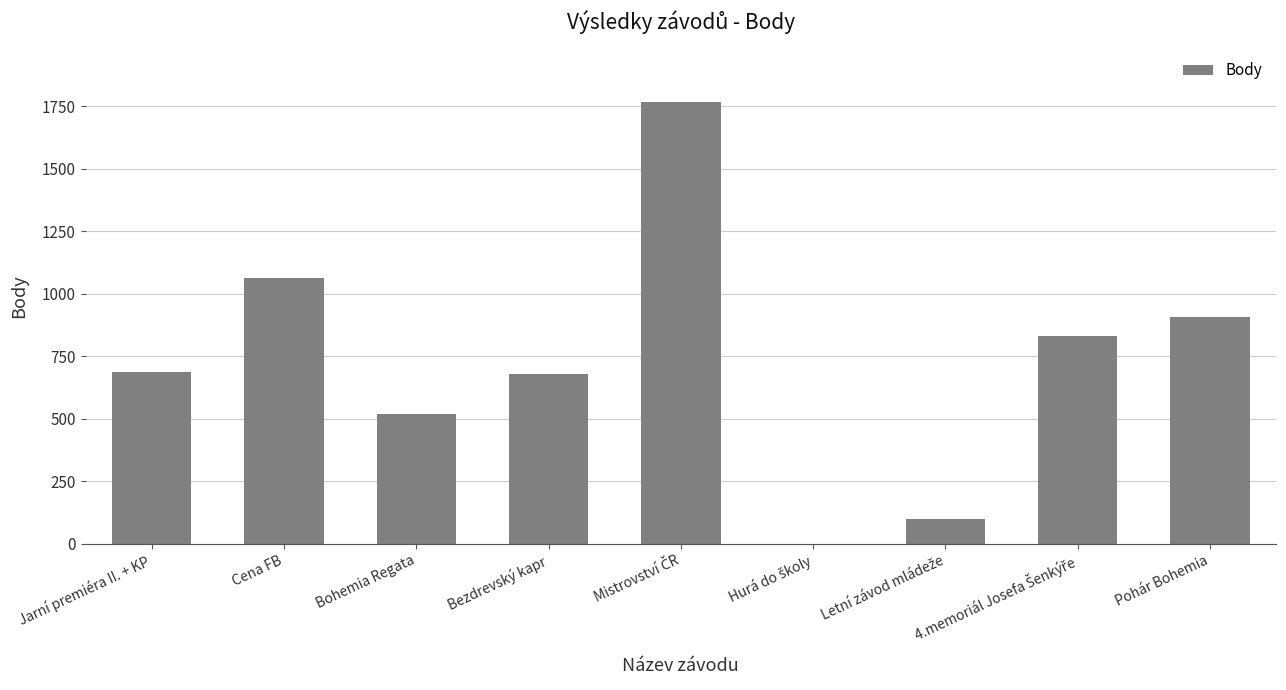

Reading left to right, what are all the values shown in this chart?

686	1063	521	678	1769	0	101	831	906